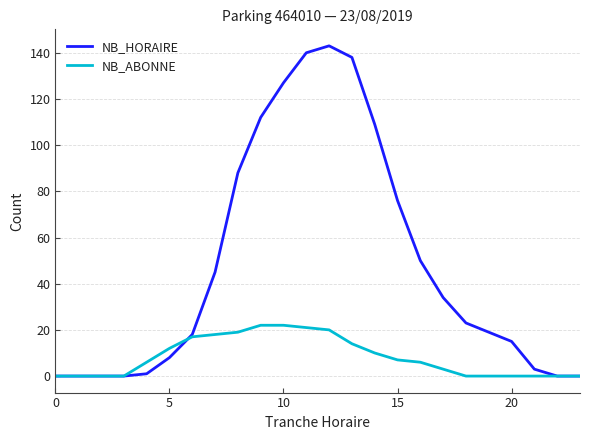

Rank the series by their maximum value, from lowest to highest.

NB_ABONNE, NB_HORAIRE